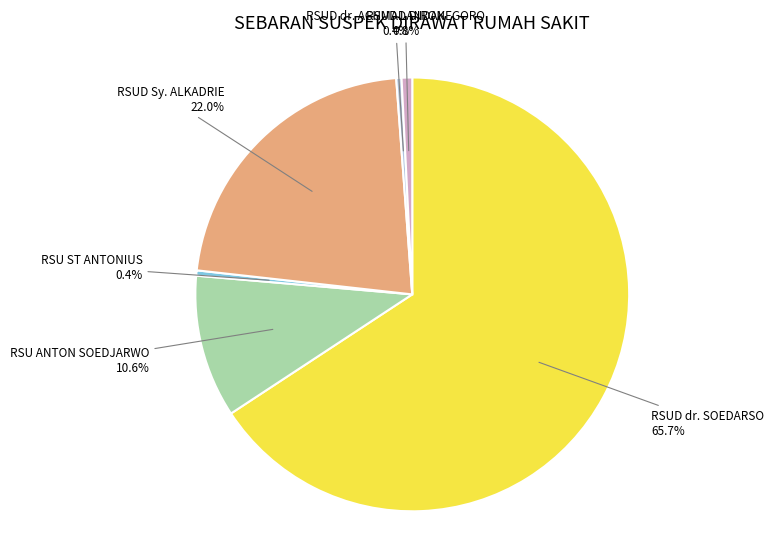

Is there any slice that represents more than half of the pie?

Yes